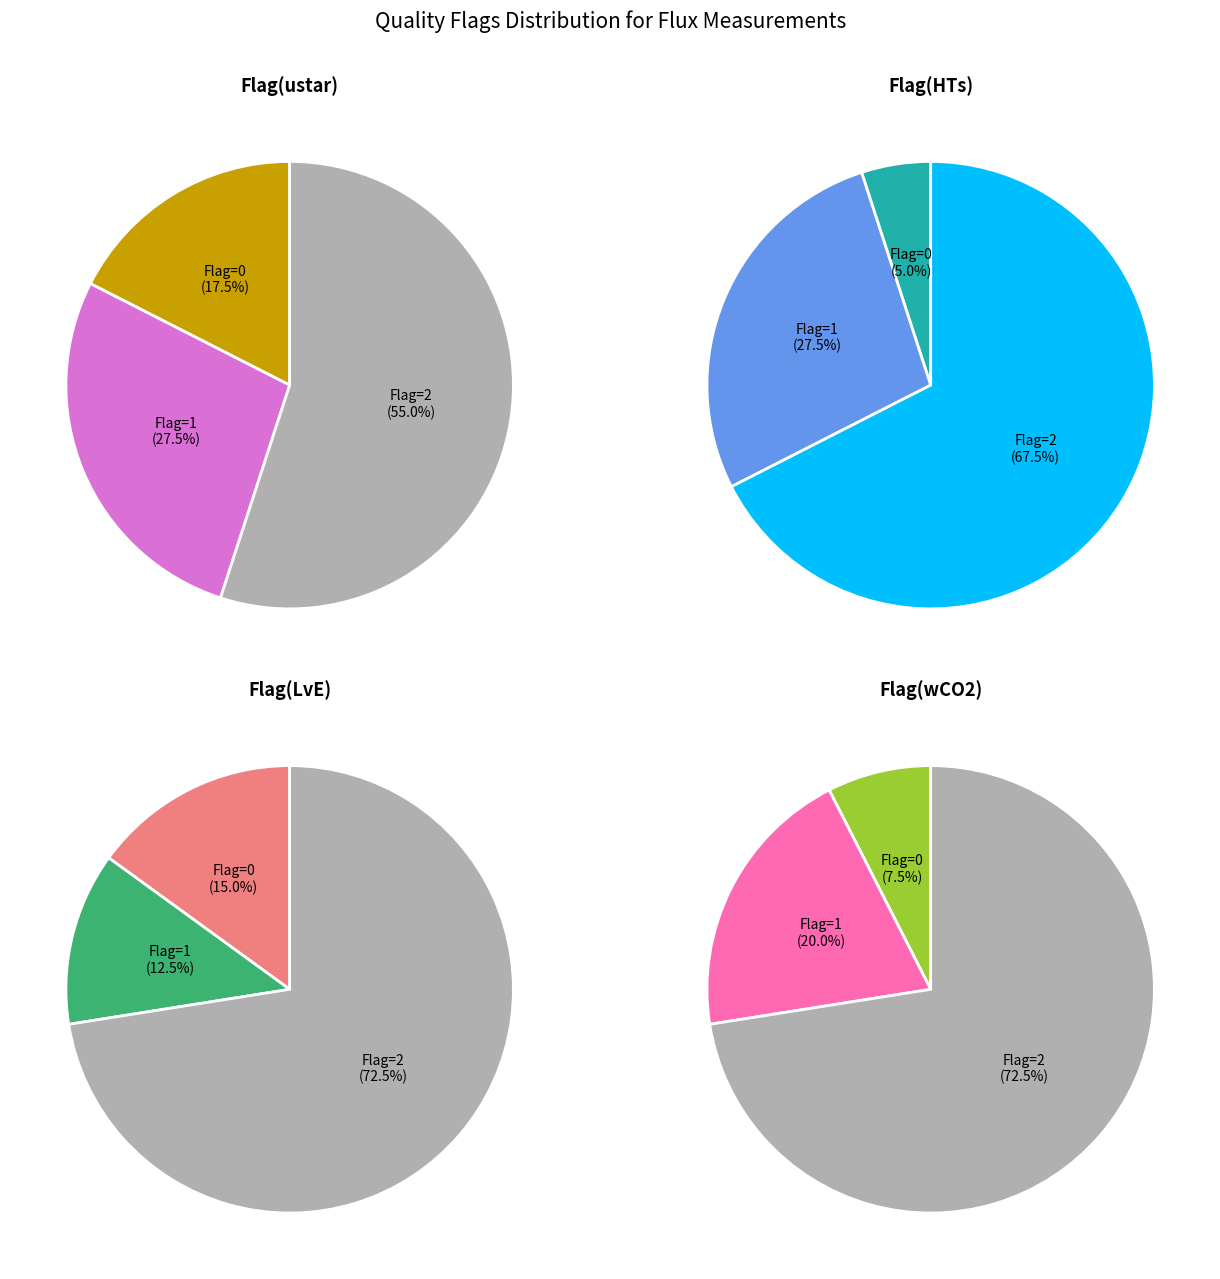

What is the largest slice in the pie chart?

2